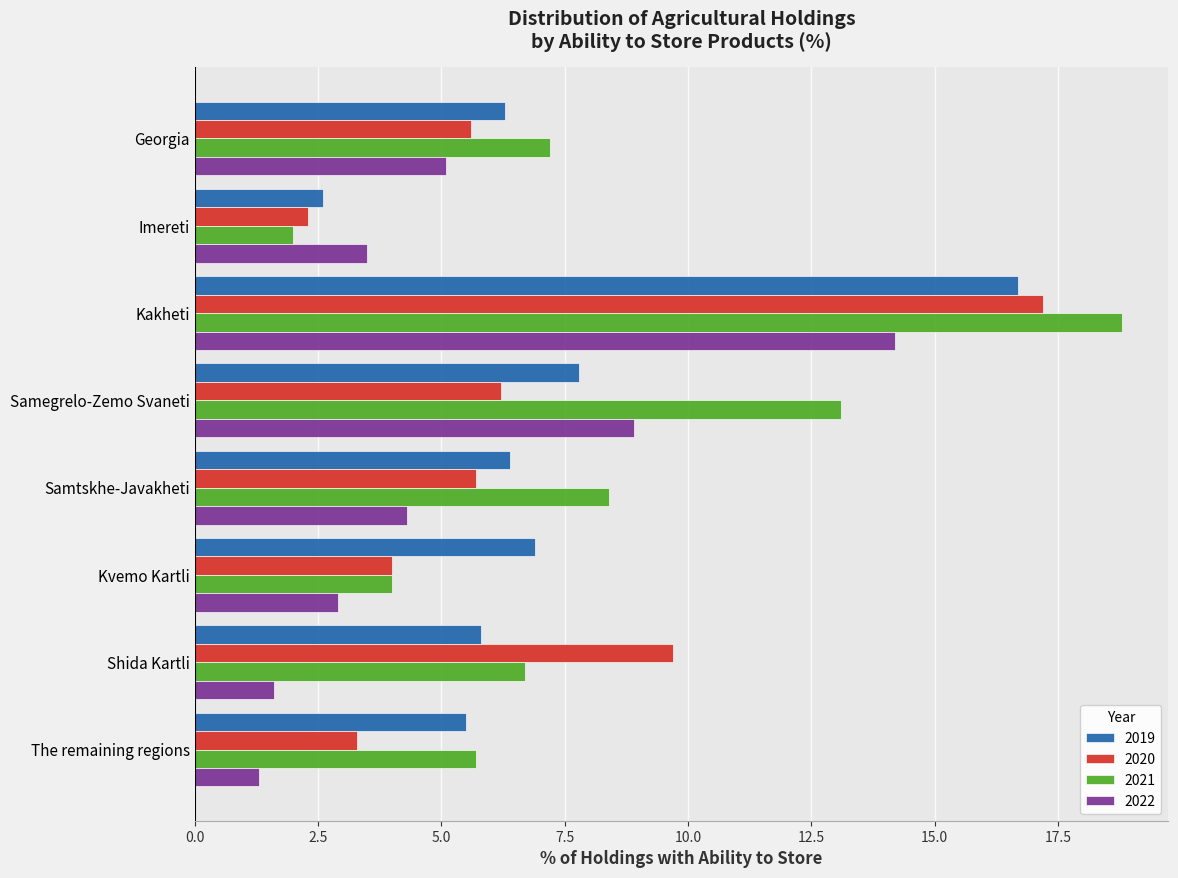

Which series changed the most between Imereti and Kakheti?

2021